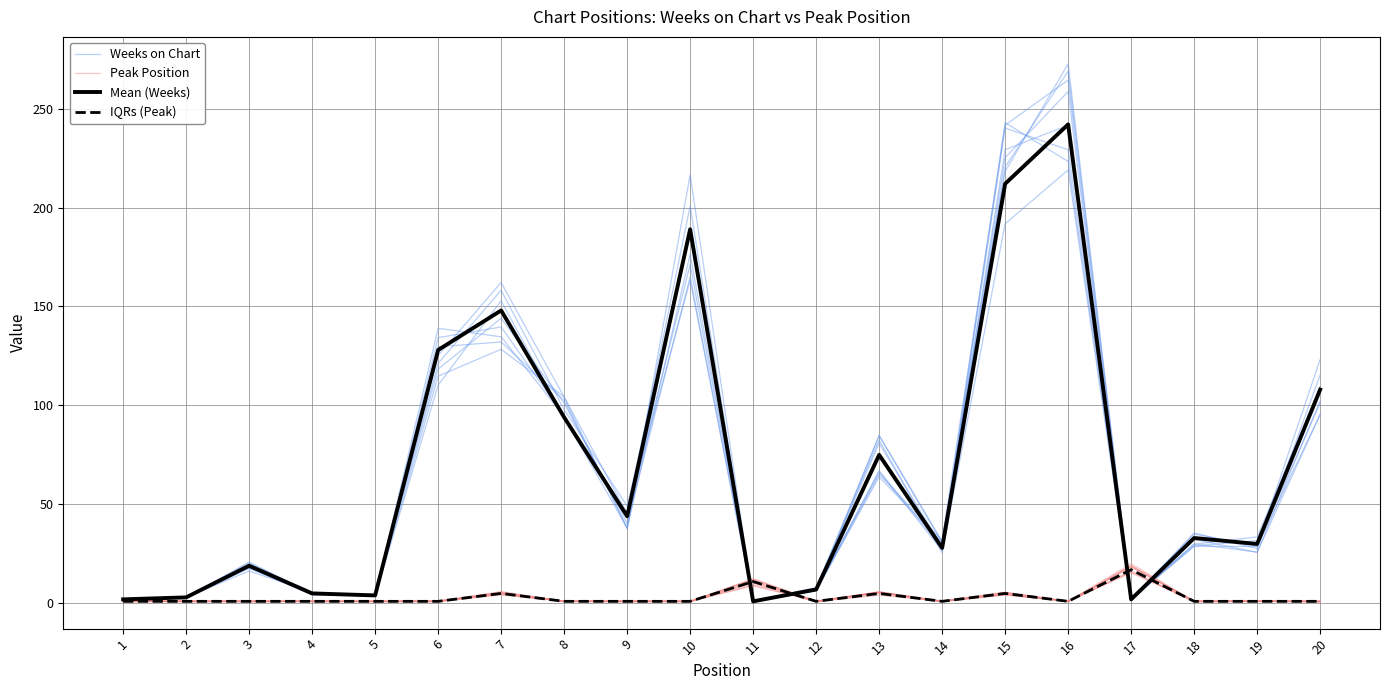

What is the total value across all series at 8?

200.2